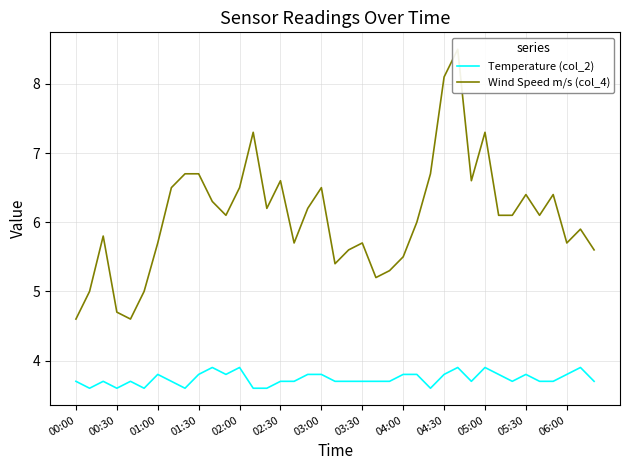

What is the approximate value of Temperature (col_2) at 04:00?

3.8